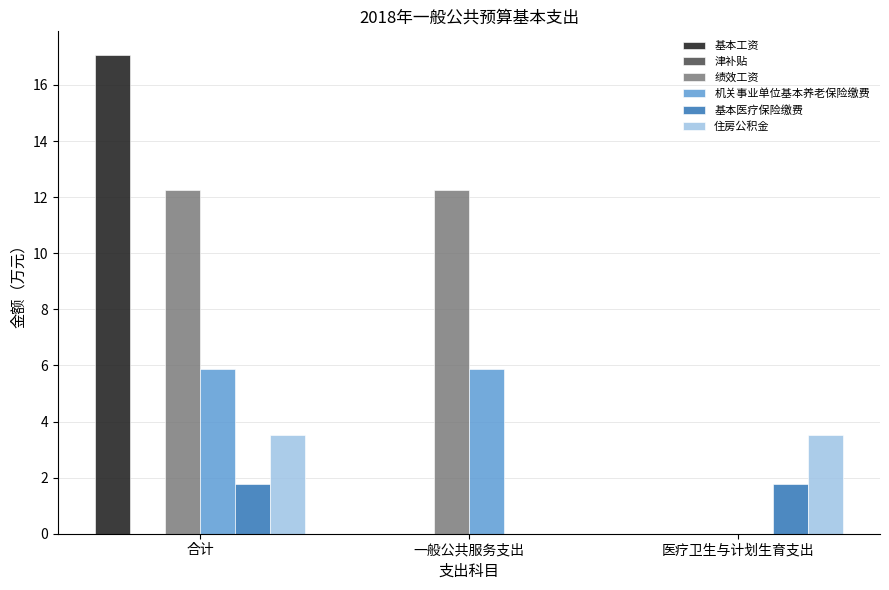

Which label corresponds to the largest value in the chart?

合计